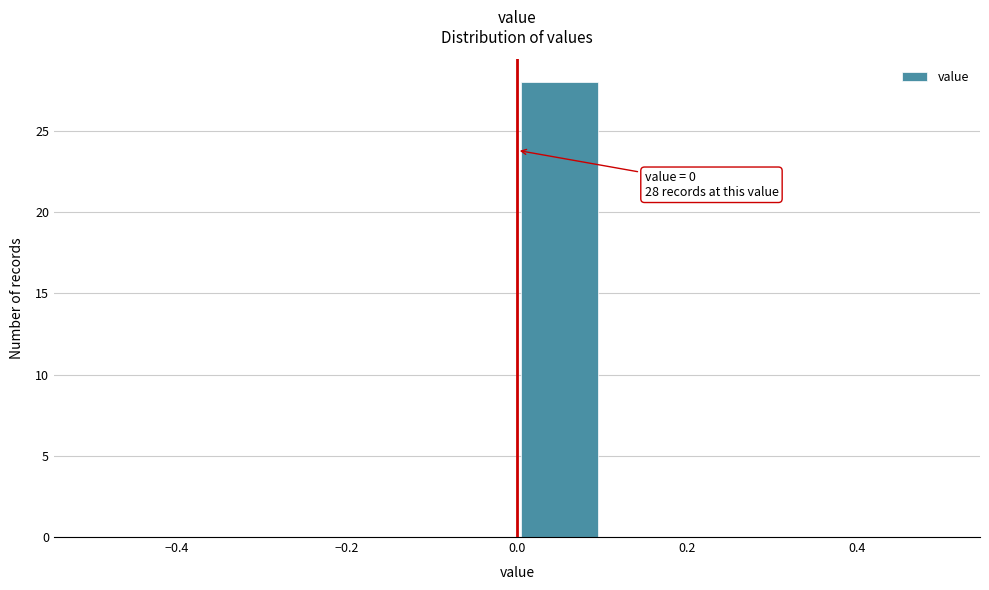

Over which range of the x-axis is the bar tallest?

0.0 to 0.1